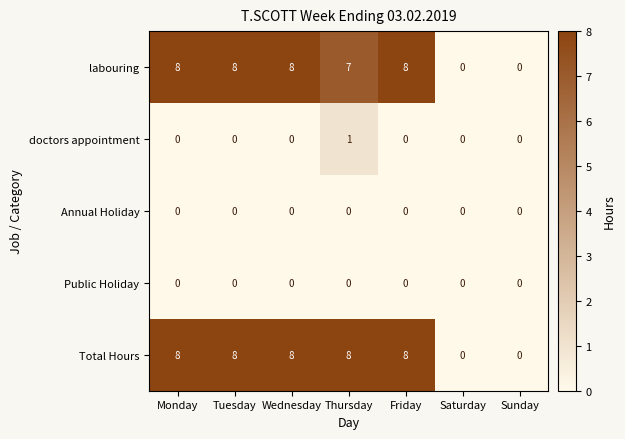

Which series has the largest total across all categories?

Total Hours